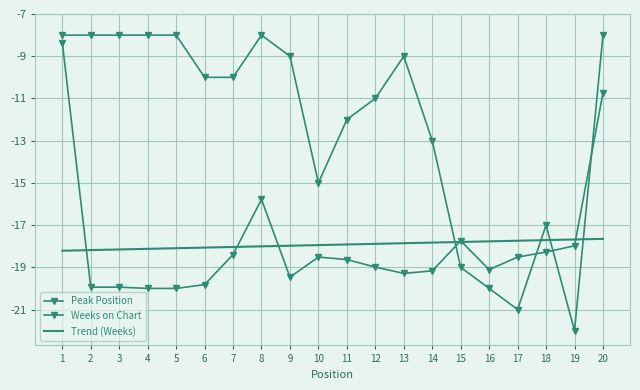

What is the difference between the Weeks on Chart values at 19 and 15?

0.2